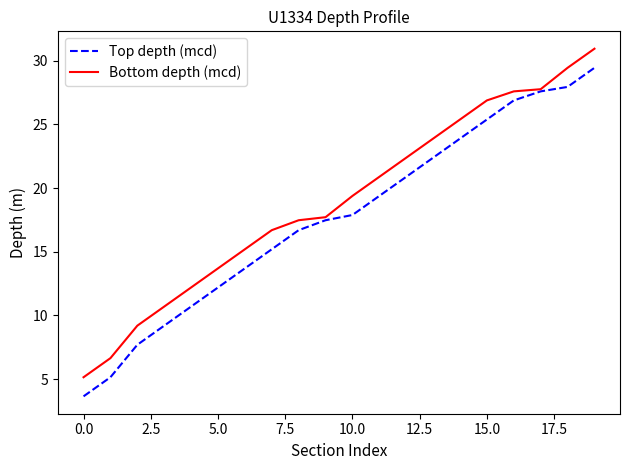

What is the difference between the maximum and minimum values in the Top depth (mcd) series?

25.8